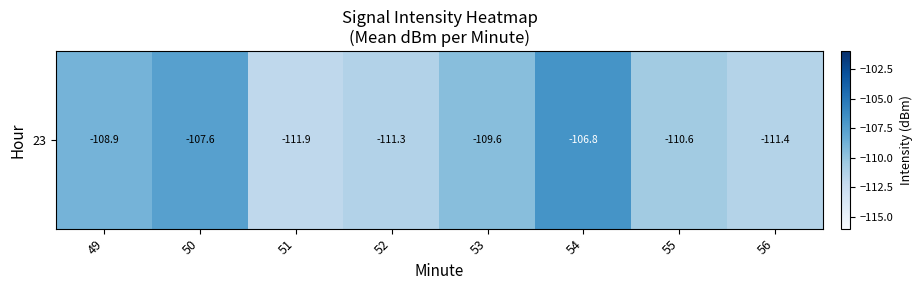

What is the approximate value at 51?

-111.9